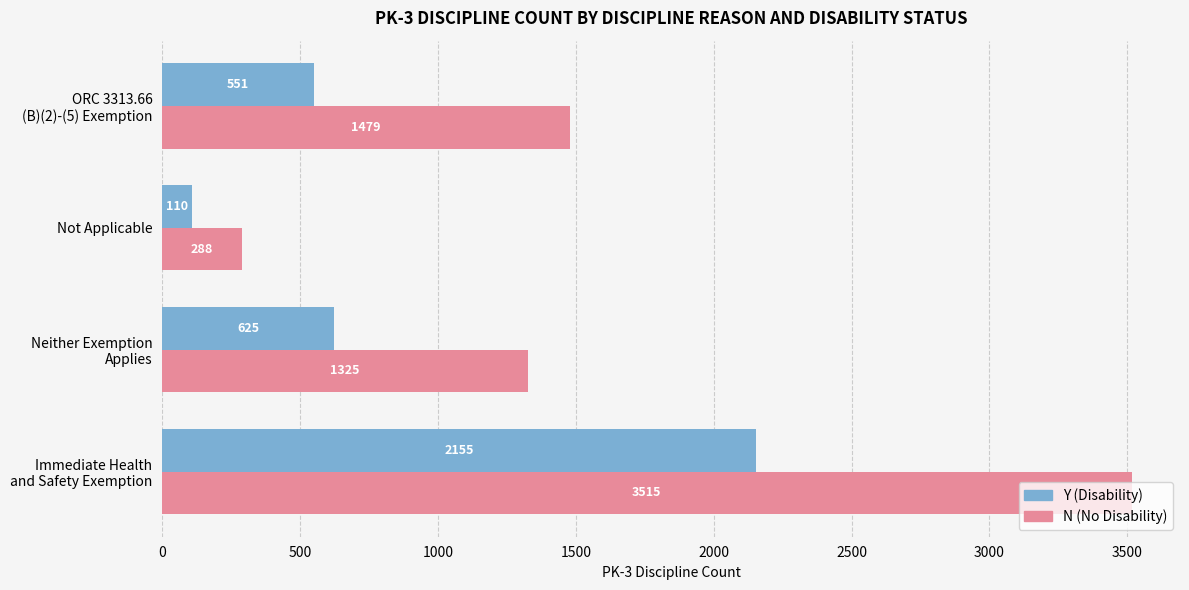

What is the difference between the second highest and minimum values in the N (No Disability) series?

1191